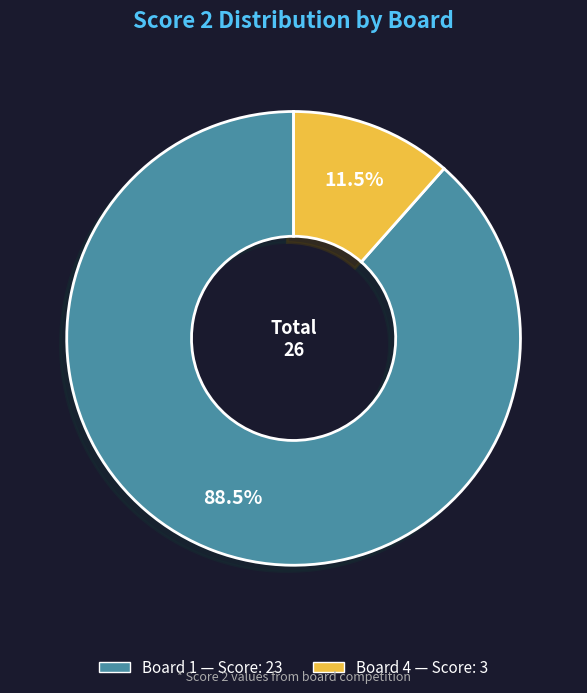

Is there any slice that represents more than half of the pie?

Yes